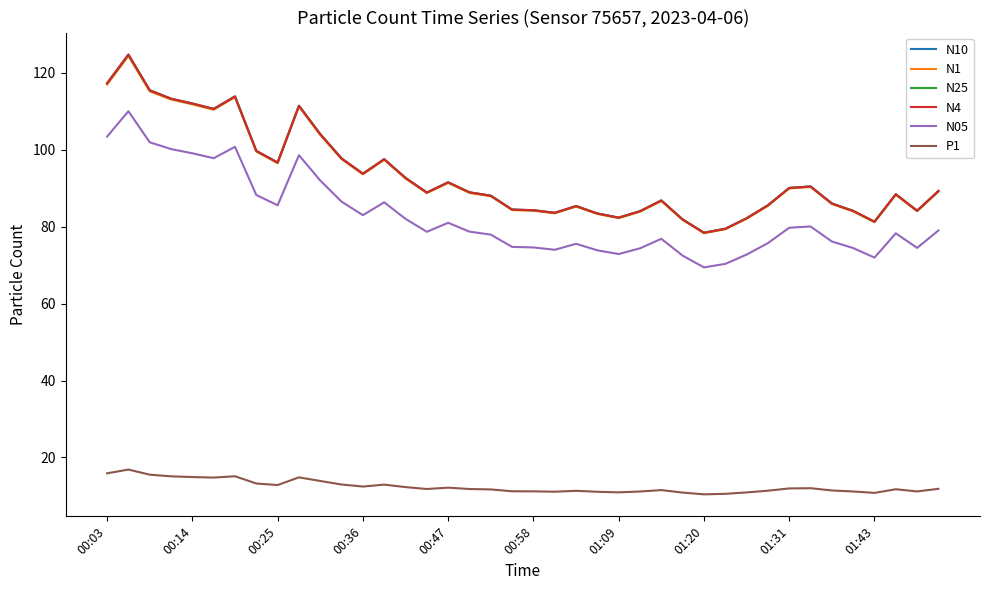

True or false: N05 and N4 intersect in this chart.

False